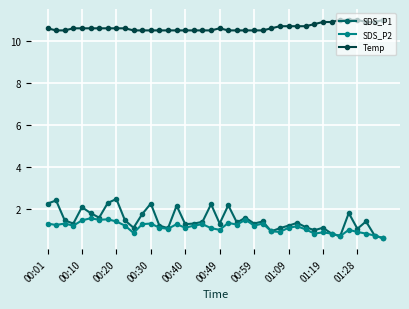

At how many categories does at least one series exceed 7?

40